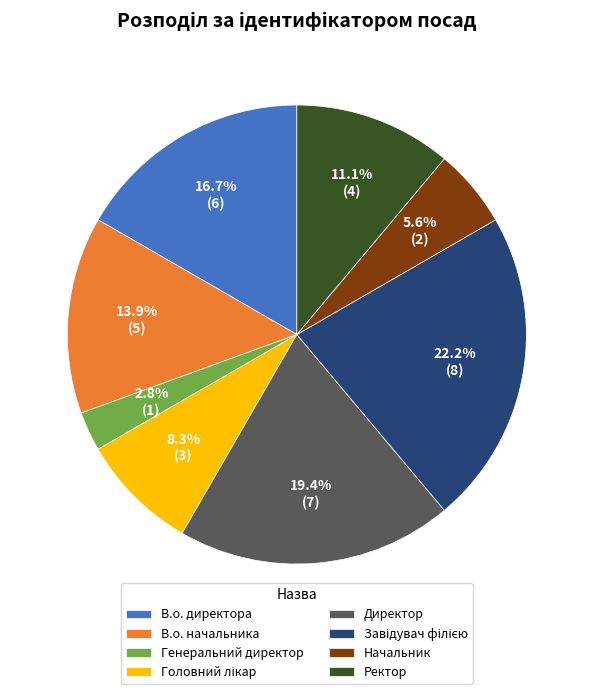

The В.о. директора slice represents 17% of the pie. True or false?

True